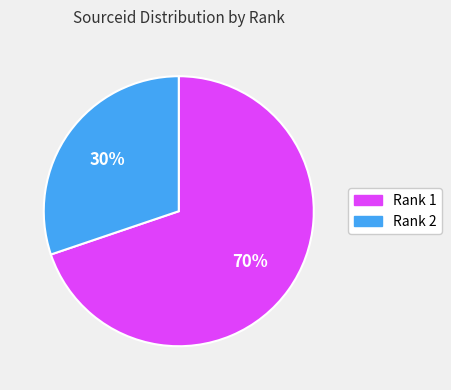

To the nearest percent, what is the difference between the largest and smallest slice percentages?

40%